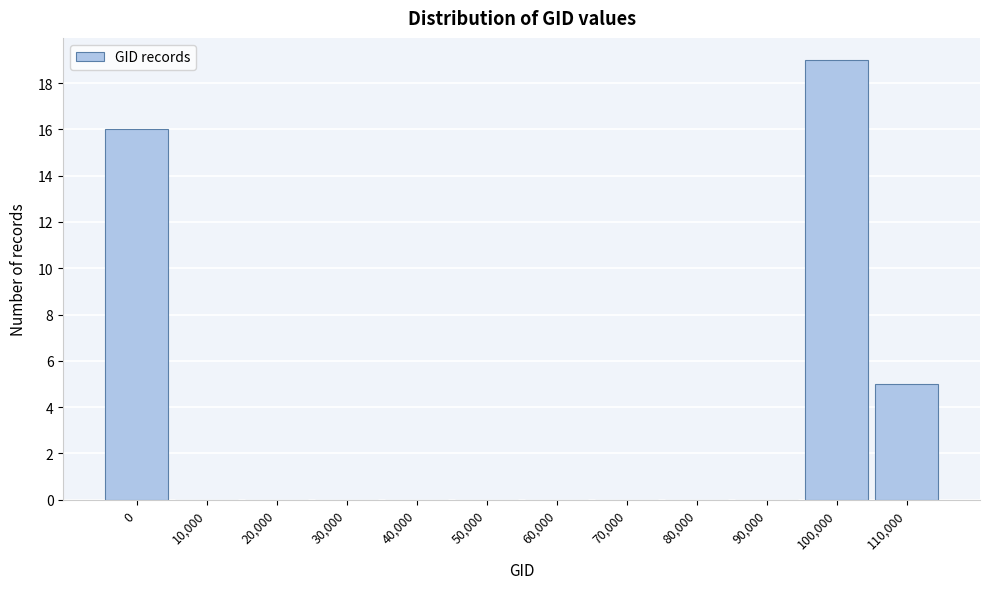

Reading right to left, extract all data points from this chart.

110,000=5	100,000=19	90,000=0	80,000=0	70,000=0	60,000=0	50,000=0	40,000=0	30,000=0	20,000=0	10,000=0	0=16